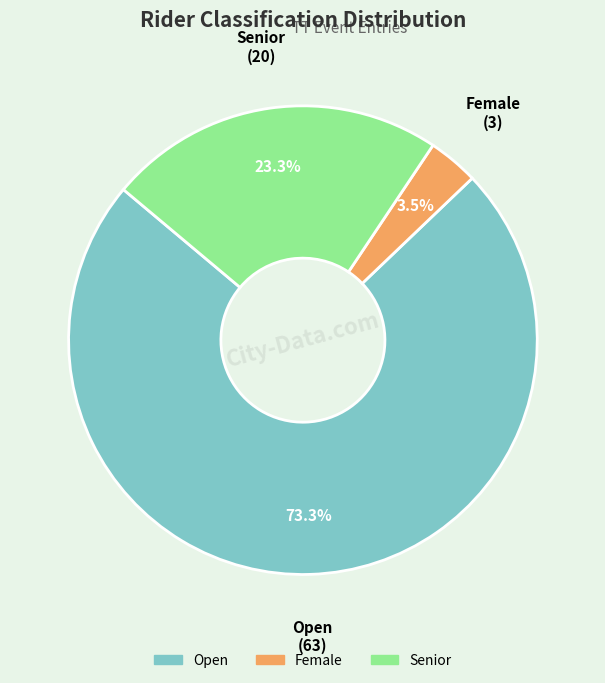

Is there any slice that represents more than half of the pie?

Yes